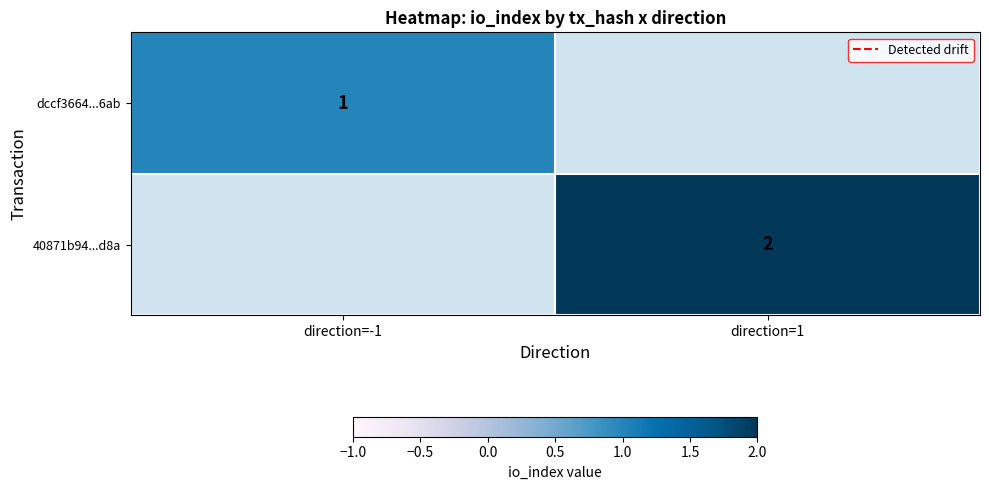

Is it true that dccf3664...6ab equals 0 at direction=-1?

False